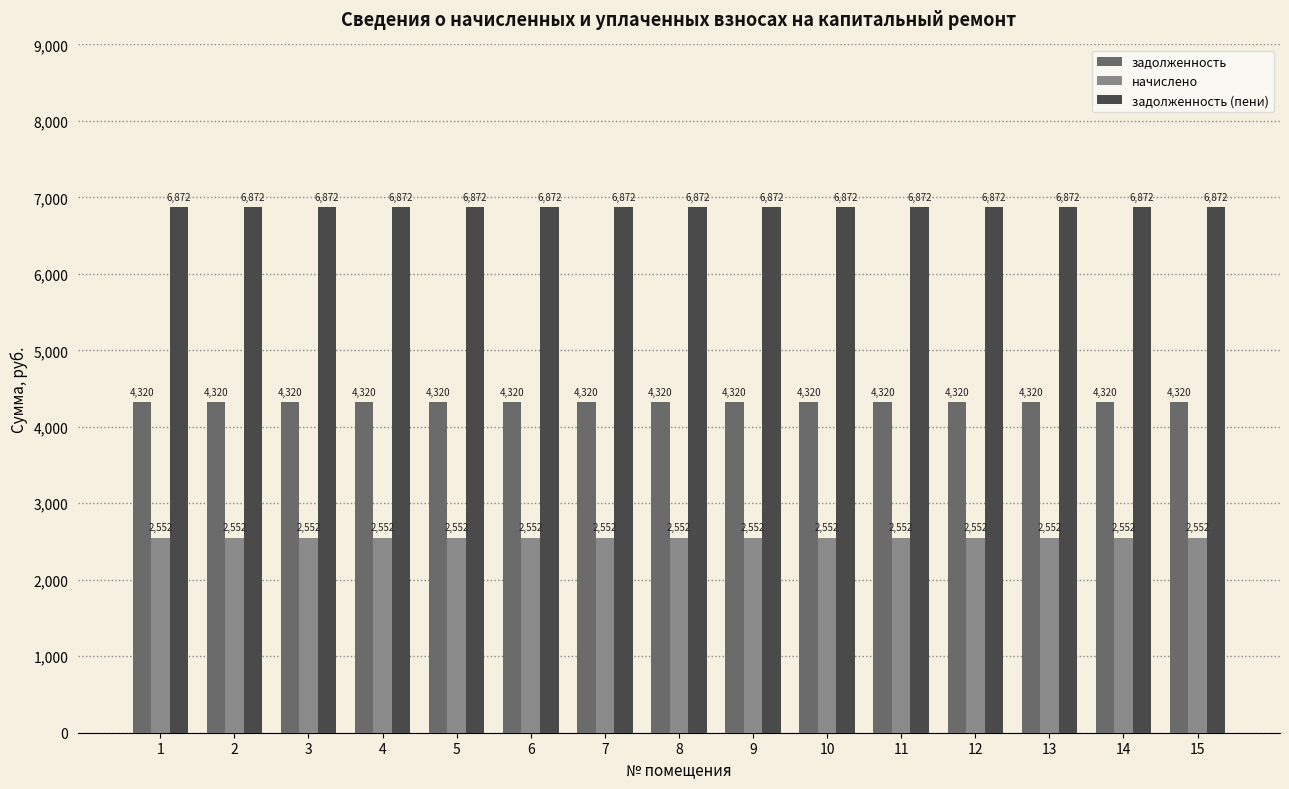

What is the minimum value for задолженность?

4320.0